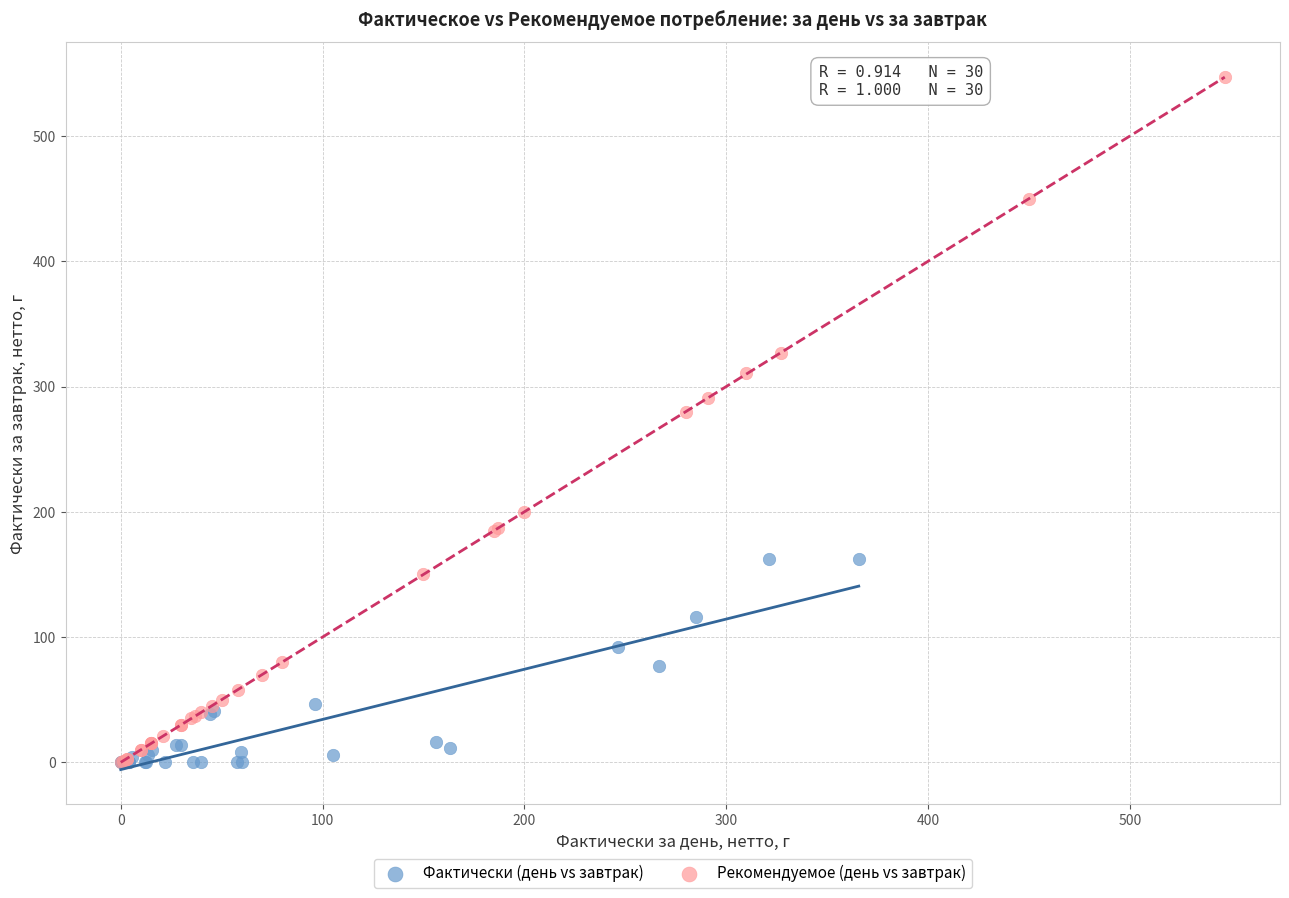

Which series contains the highest Y value?

Рекомендуемое (день vs завтрак)